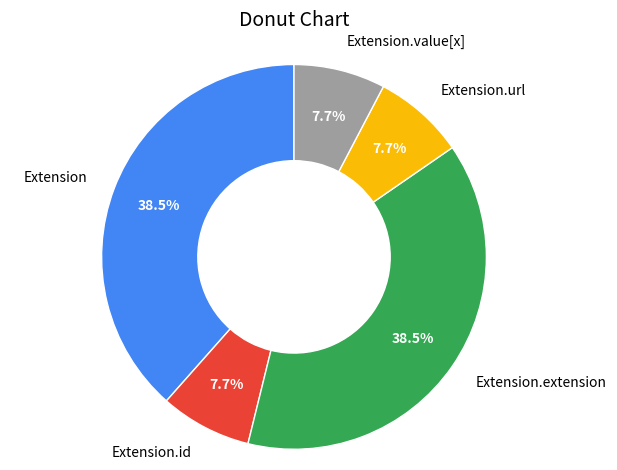

Is there a majority slice in this chart?

No